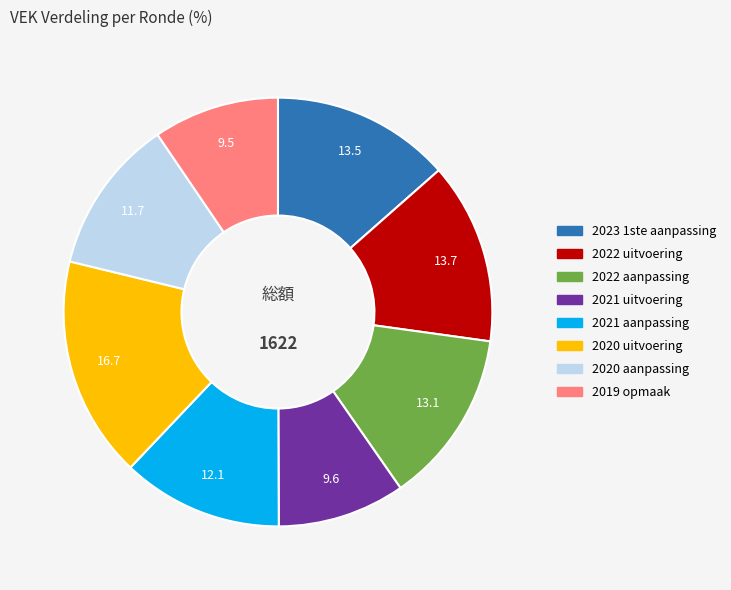

Count the number of slices in the pie.

8